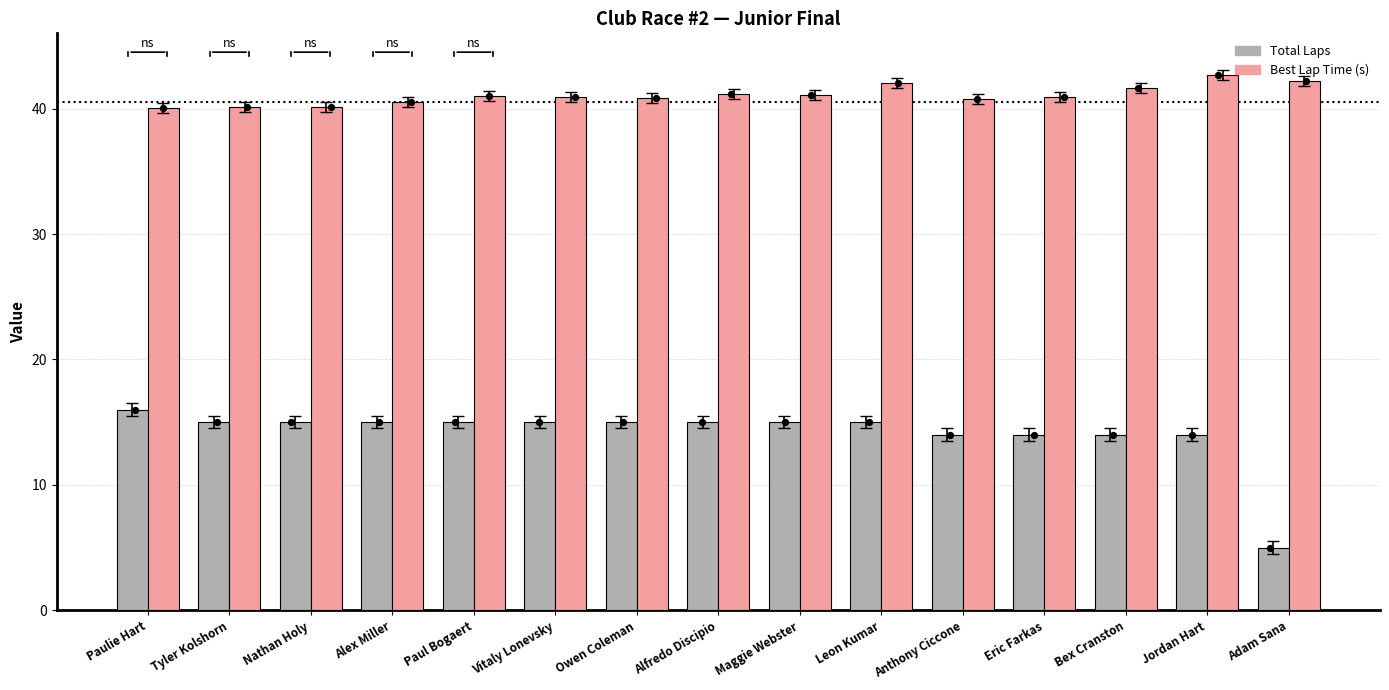

Which series has the largest total across all categories?

Best Lap Time (s)